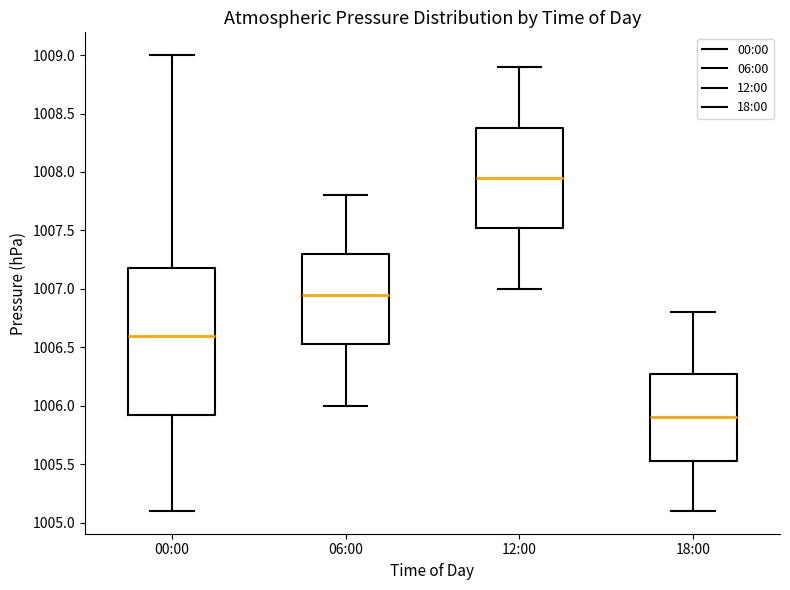

Reading left to right, transcribe this box plot: for each box, give where its median line is, the range the box spans, and where its two whiskers end, as read against the y-axis. The values are not printed on the chart, so give them approximately, as read against the axis.

00:00: median 1006.60, box 1005.95 to 1007.20, whiskers 1005.10 to 1009.00
06:00: median 1006.95, box 1006.55 to 1007.30, whiskers 1006.00 to 1007.80
12:00: median 1007.95, box 1007.55 to 1008.40, whiskers 1007.00 to 1008.90
18:00: median 1005.90, box 1005.55 to 1006.30, whiskers 1005.10 to 1006.80